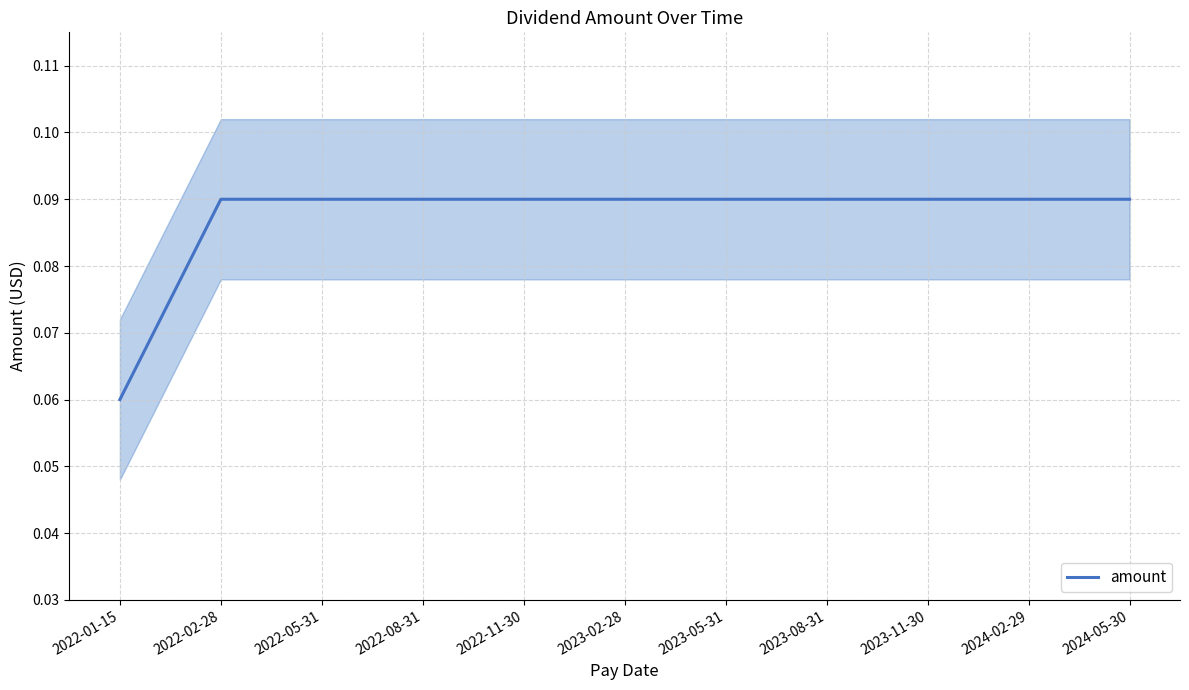

At which category does the chart reach its minimum across all series?

2022-01-15